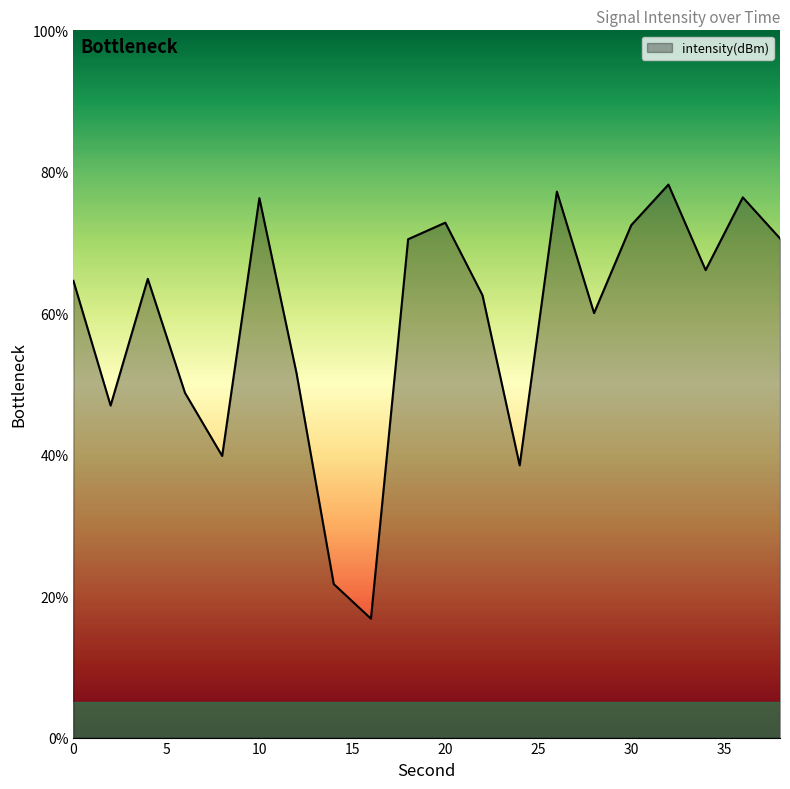

What is the difference between the second highest and minimum values?

60.4